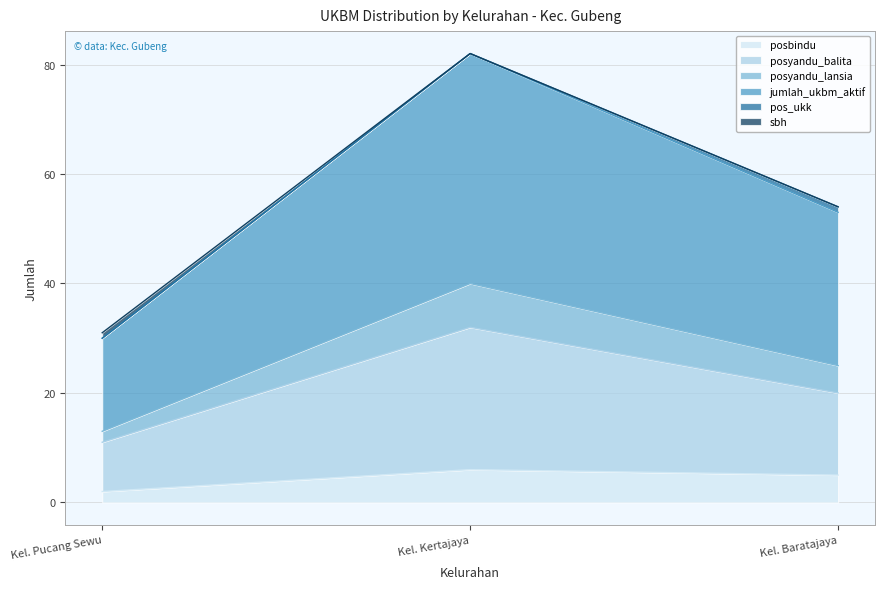

At which label does posbindu reach its minimum?

Kel. Pucang Sewu